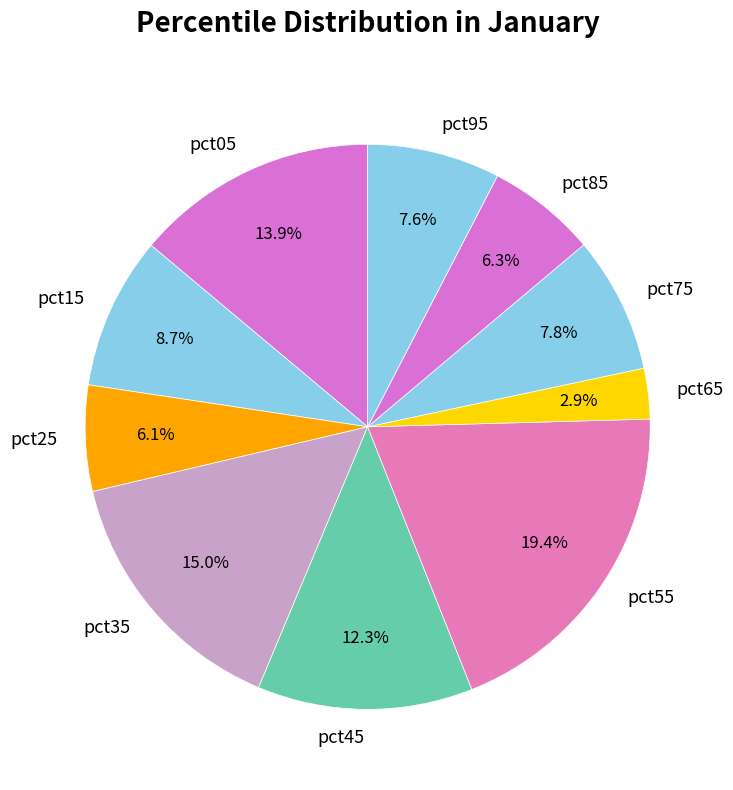

Is there any slice that represents more than half of the pie?

No